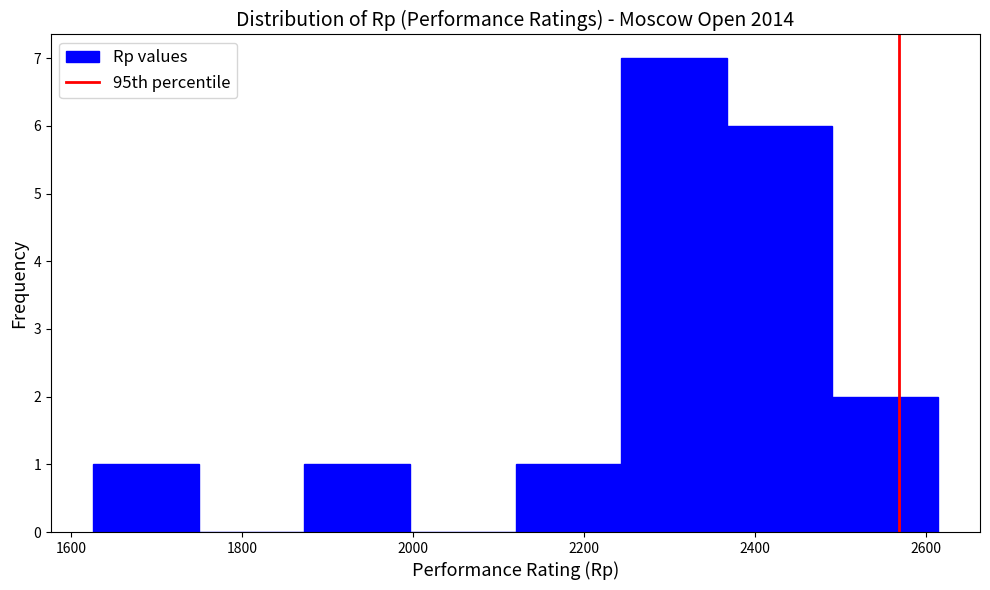

Reading left to right, list every bar in this chart as the range it spans on the x-axis followed by its height. Neither the bar edges nor the heights are printed on the chart, so give them approximately, as read against the axes.

1620 to 1740: 1
1740 to 1880: 0
1880 to 2000: 1
2000 to 2120: 0
2120 to 2240: 1
2240 to 2360: 7
2360 to 2500: 6
2500 to 2620: 2